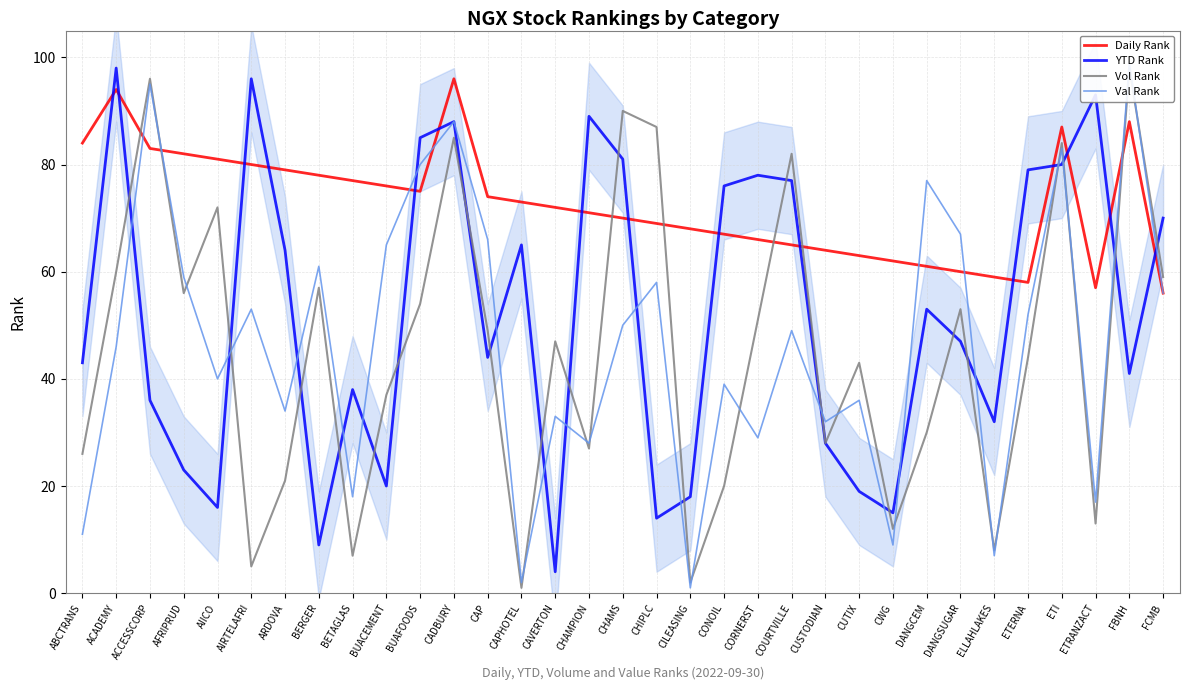

Is it true that Val Rank equals 59 at AFRIPRUD?

True